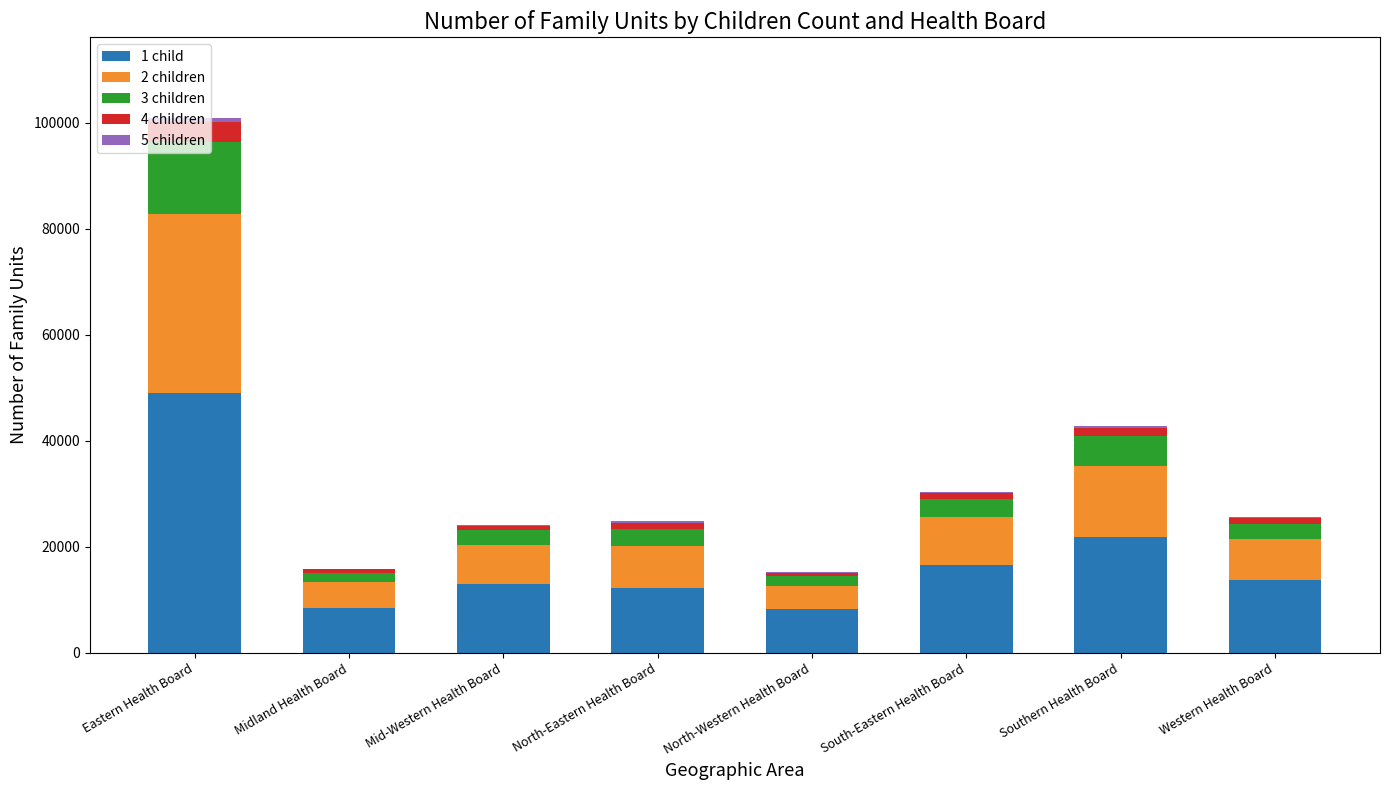

True or false: 1 child has a value of 8234 at North-Western Health Board.

True